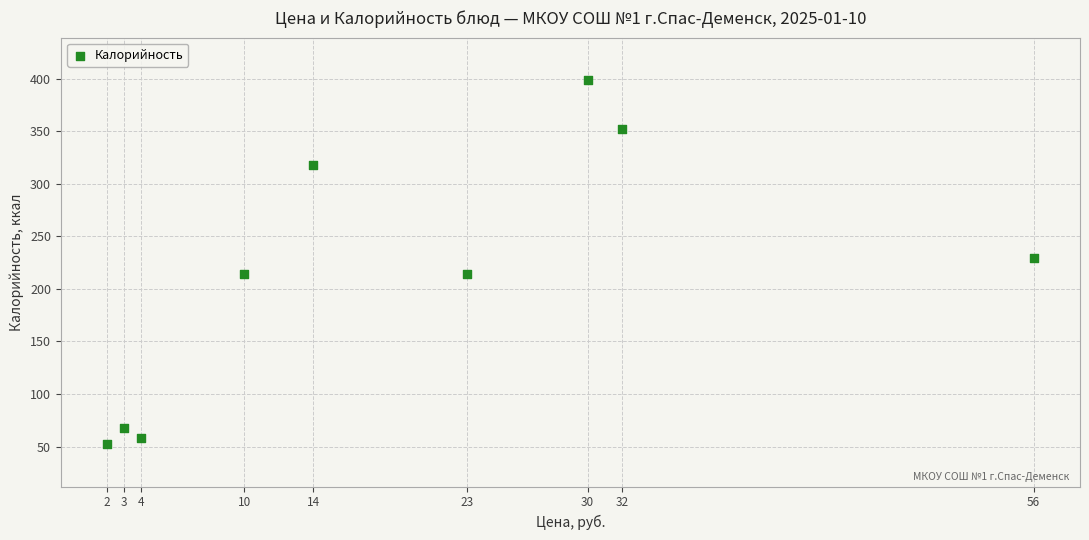

What is the range of X values (max minus min)?

54